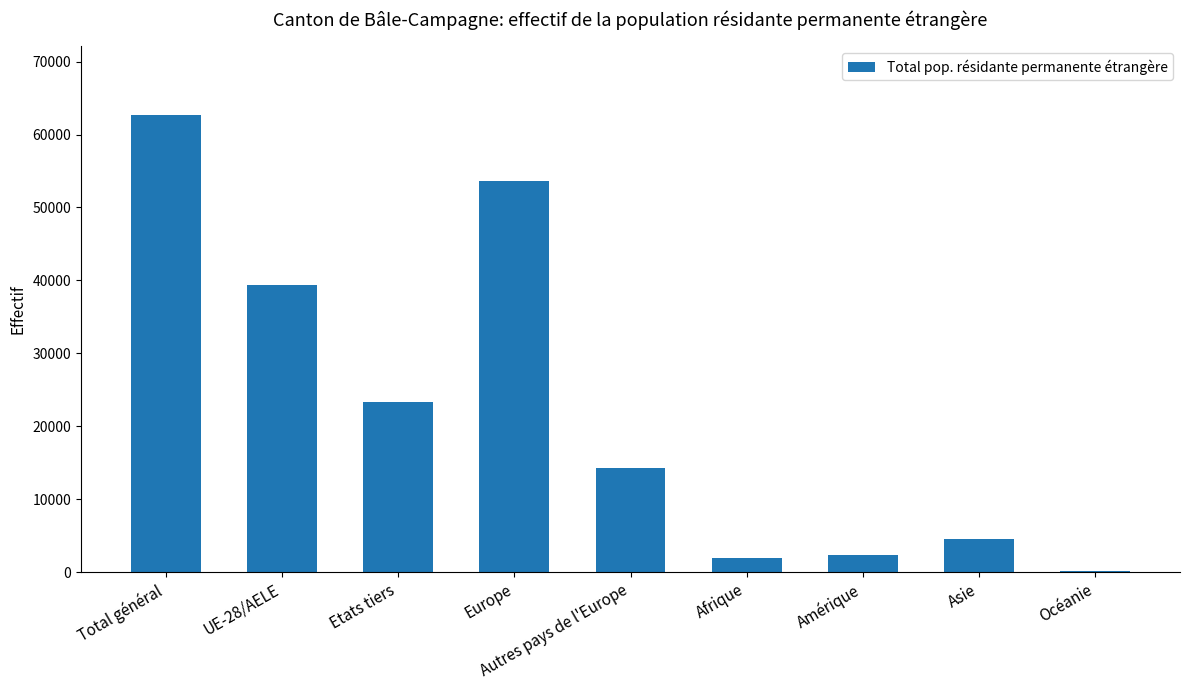

Reading left to right, transcribe all the data shown in this chart.

Total général=62668	UE-28/AELE=39401	Etats tiers=23267	Europe=53660	Autres pays de l'Europe=14259	Afrique=1917	Amérique=2359	Asie=4525	Océanie=160